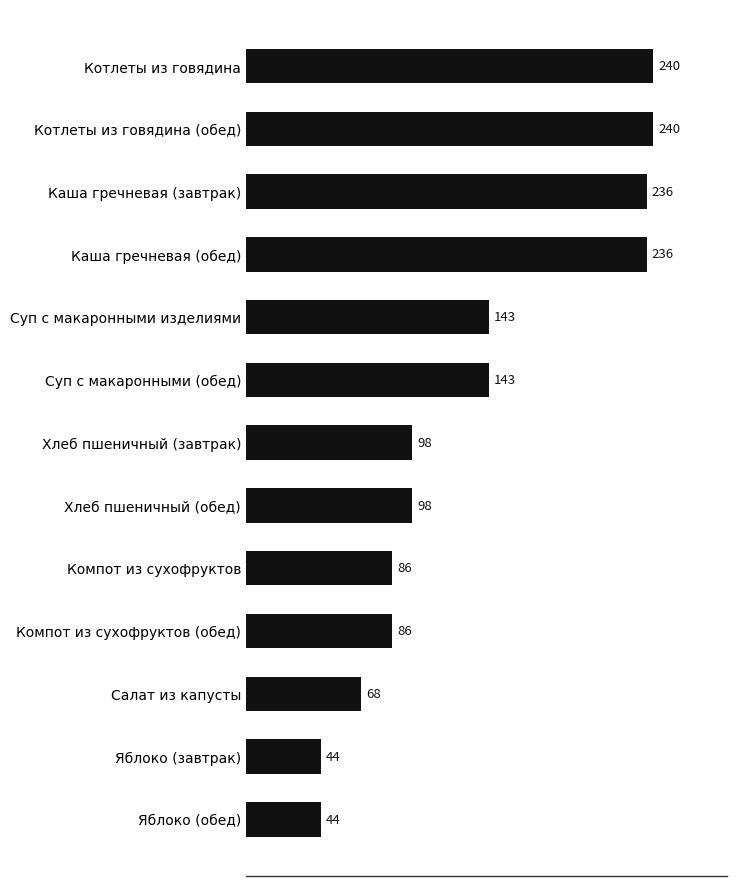

How many data points does each series have?

13